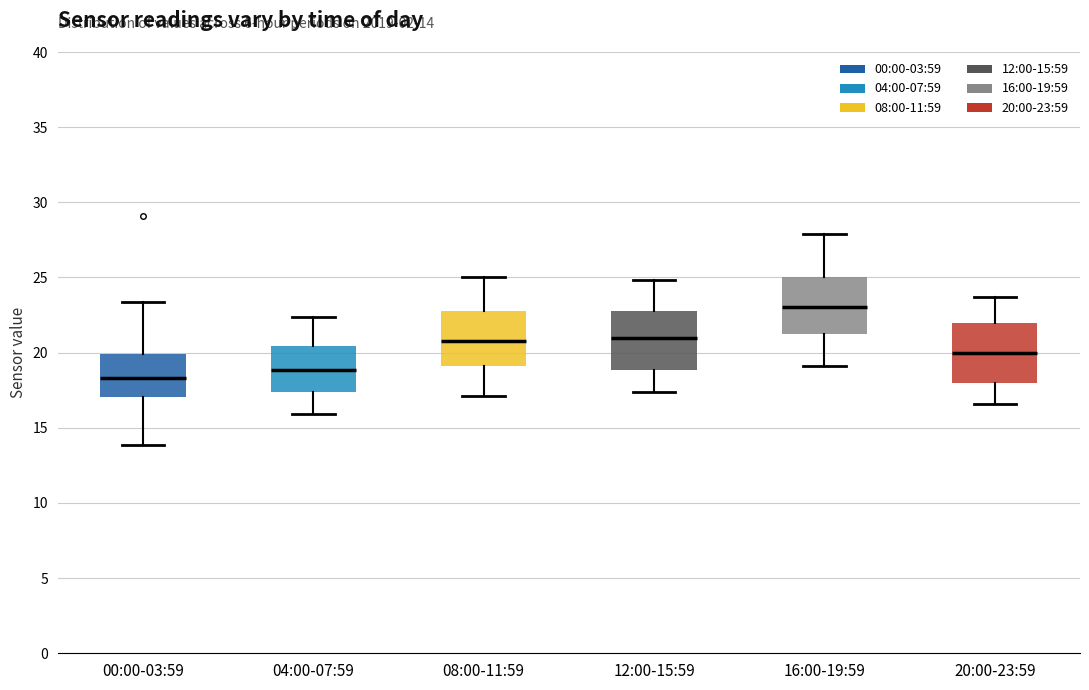

Which box's median line is the lowest?

00:00-03:59